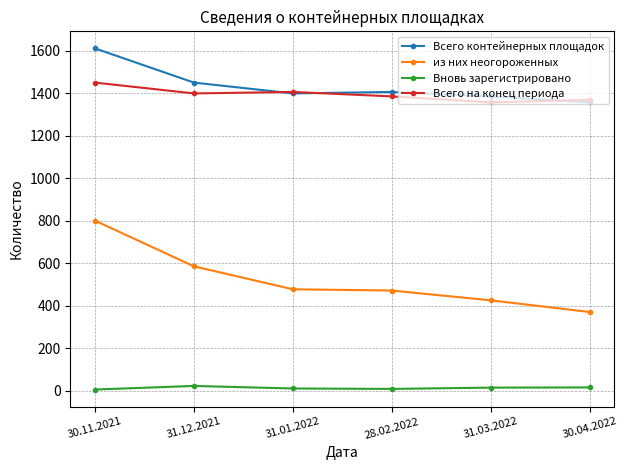

Is this an area chart (filled region under the line)?

No